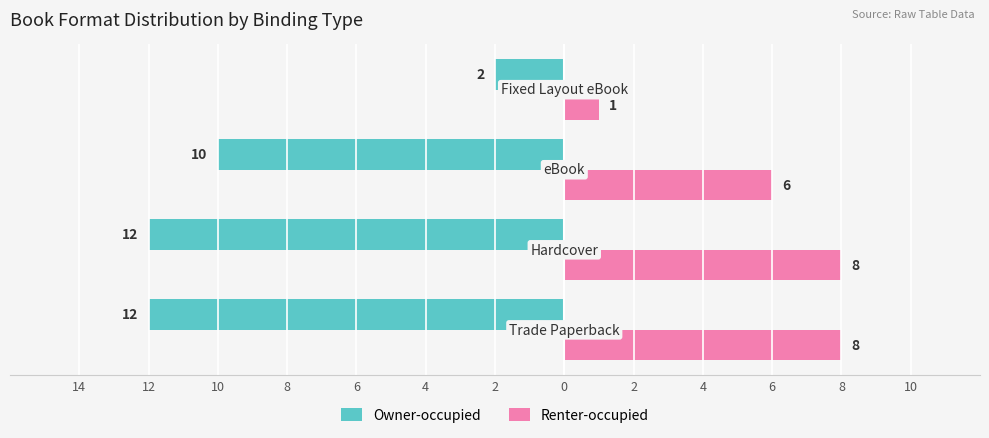

Reading right to left, extract all data points from this chart.

Owner-occupied: 8=-2	10=-10	12=-12	14=-12
Renter-occupied: 8=1	10=6	12=8	14=8